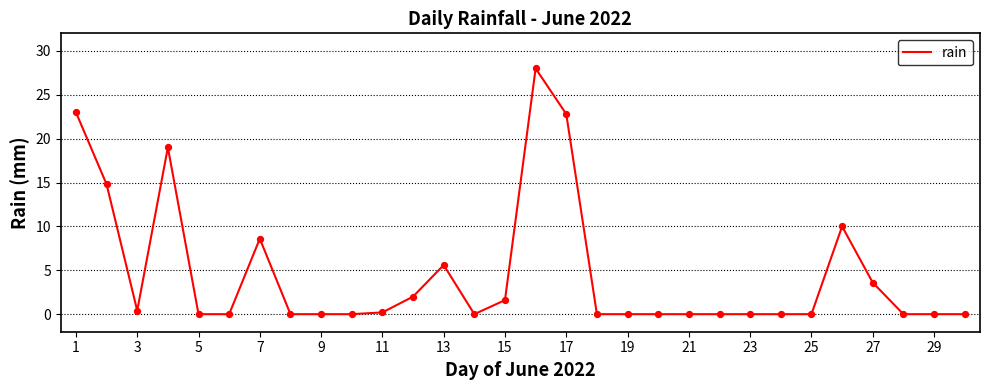

What is the maximum value shown in the chart?

28.0